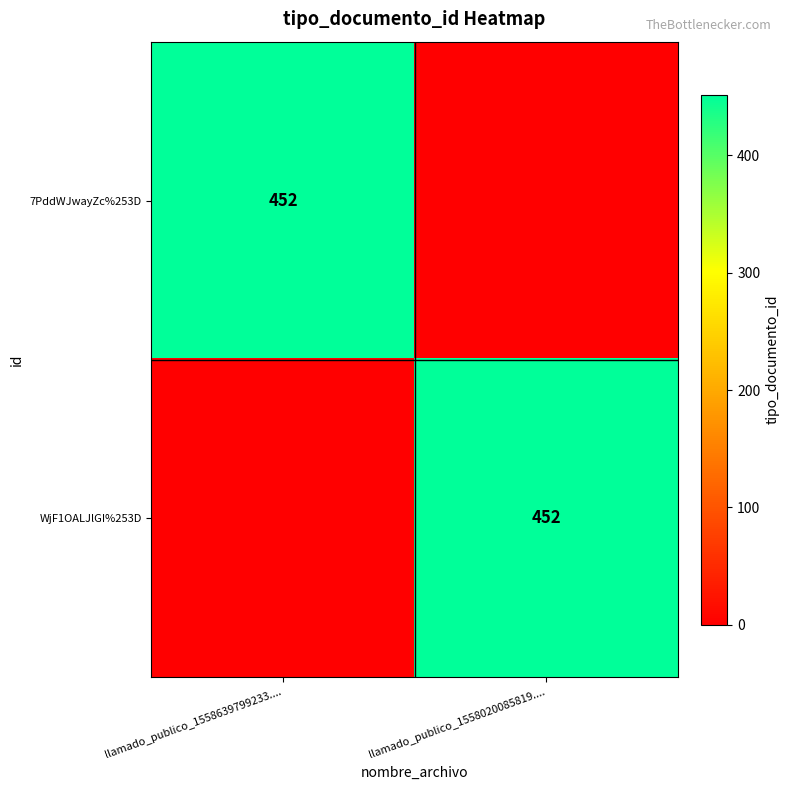

The value of 7PddWJwayZc%253D at llamado_publico_1558639799233.... is 452. True or false?

True